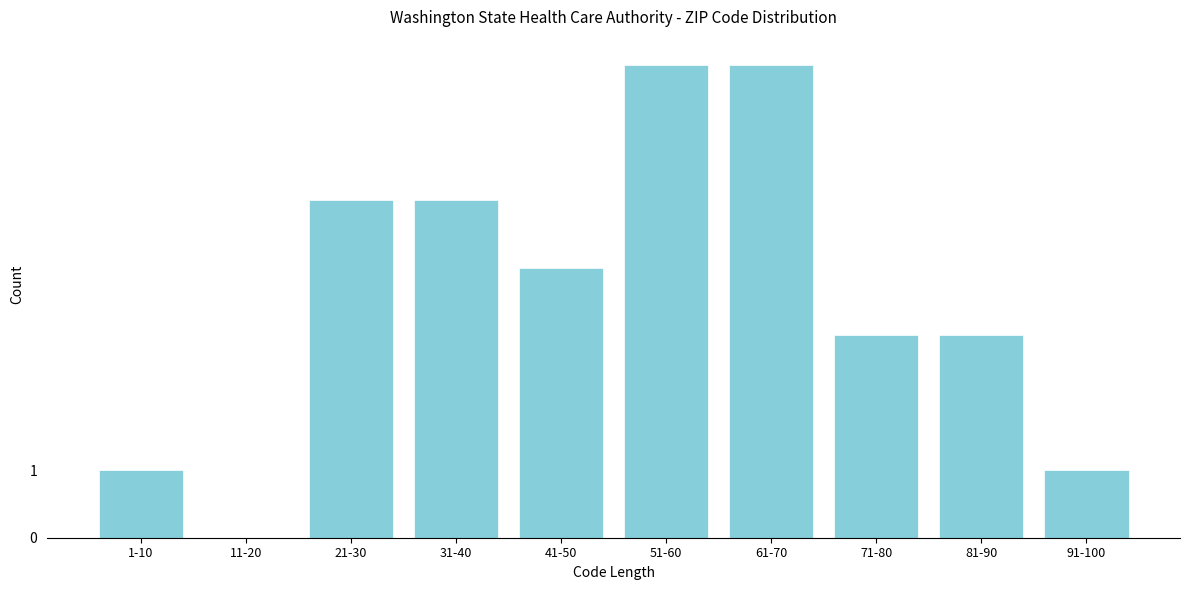

Reading left to right, transcribe all the data shown in this chart.

1-10=1	11-20=0	21-30=5	31-40=5	41-50=4	51-60=7	61-70=7	71-80=3	81-90=3	91-100=1